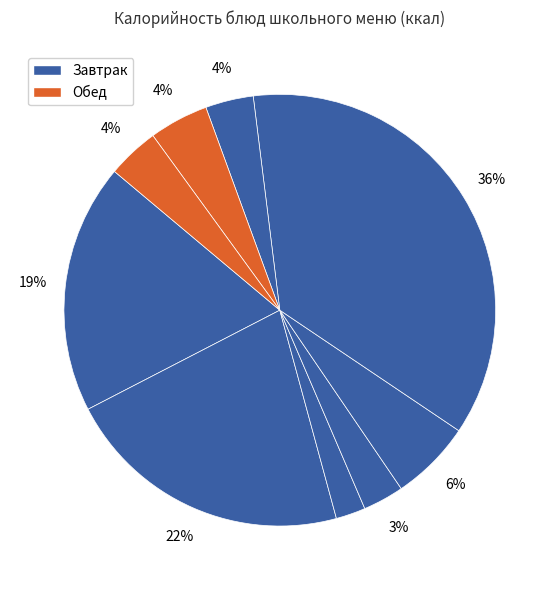

Is there any slice that represents more than half of the pie?

No